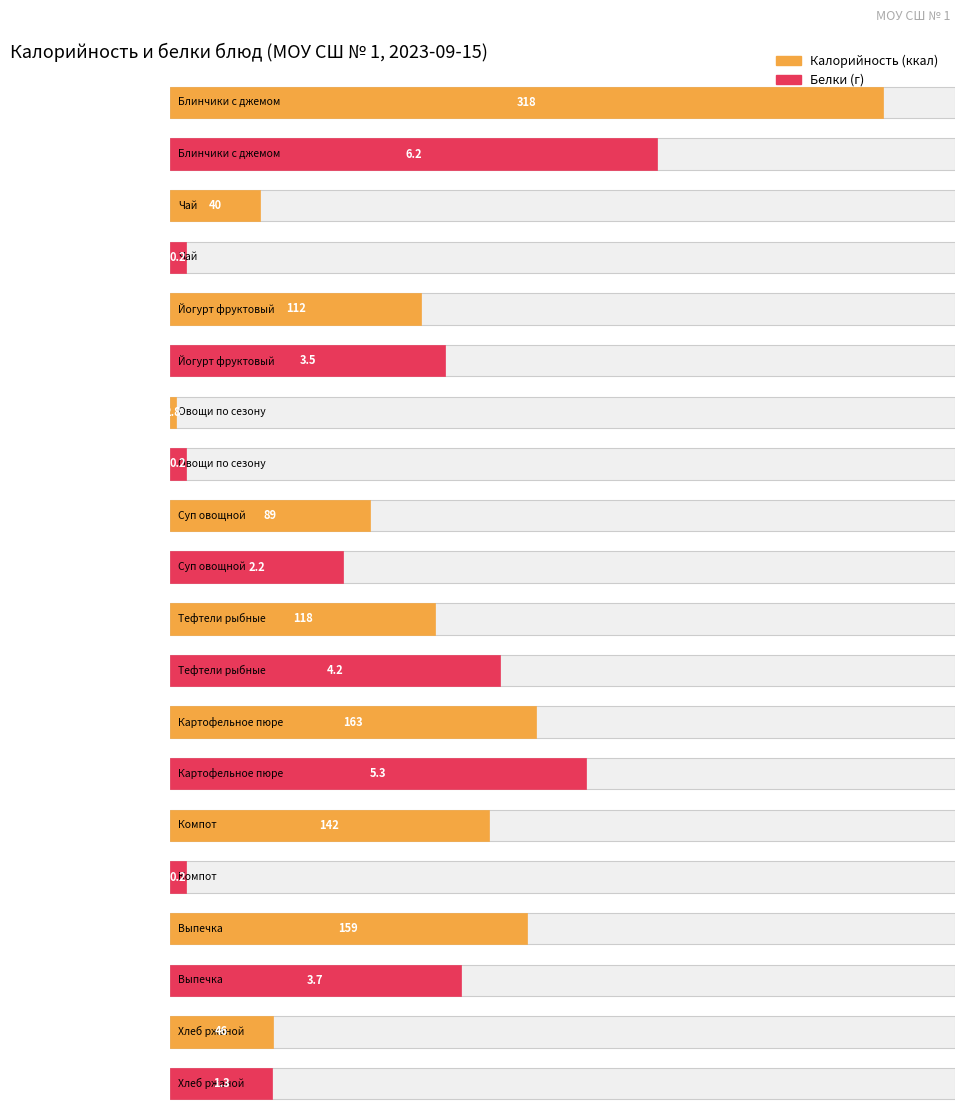

Reading left to right, list all the values displayed in this chart.

Калорийность: 318.0	40.0	112.0	2.8	89.0	118.0	163.0	142.0	159.0	46.0
Белки: 6.2	0.2	3.5	0.2	2.2	4.2	5.3	0.2	3.7	1.3